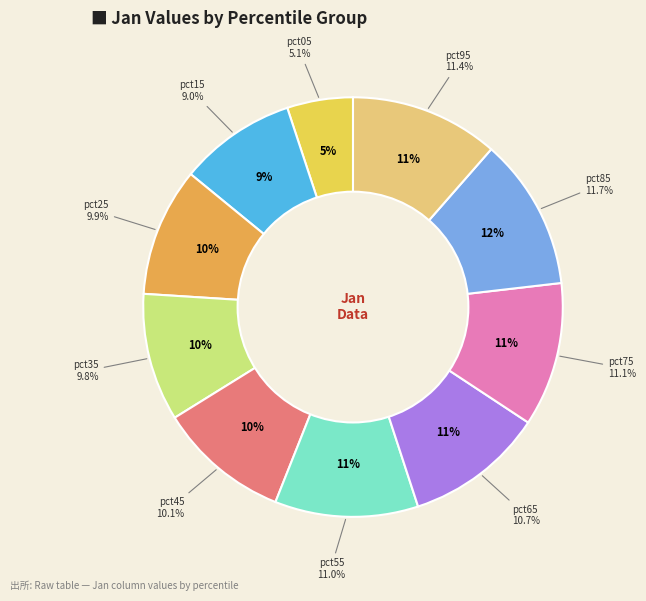

To the nearest percent, what percentage of the pie is pct05?

5%